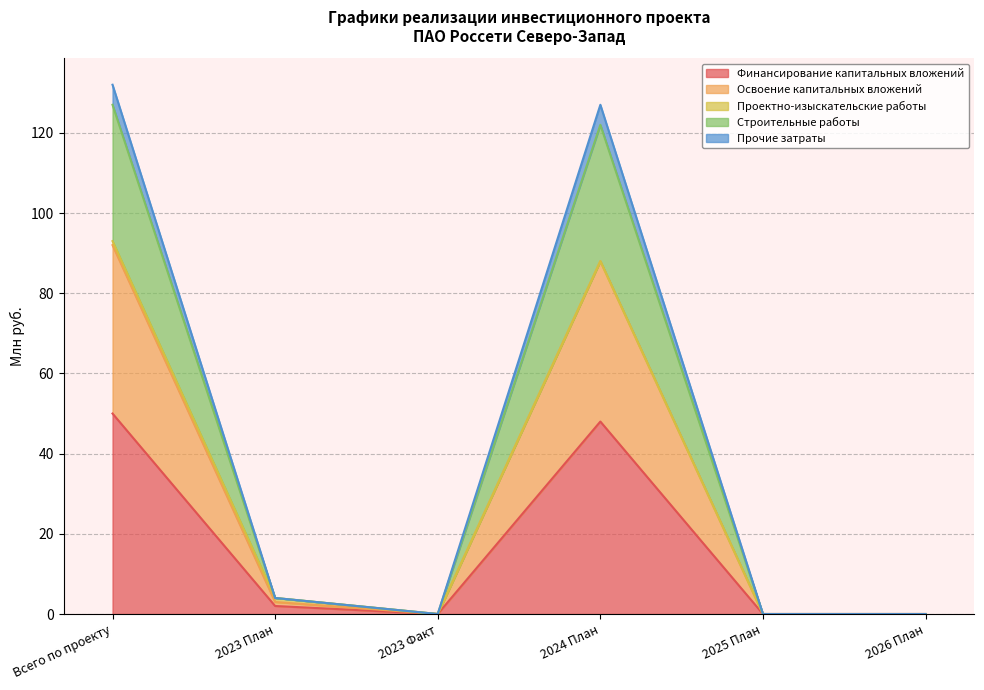

How many lines are shown in the chart?

5